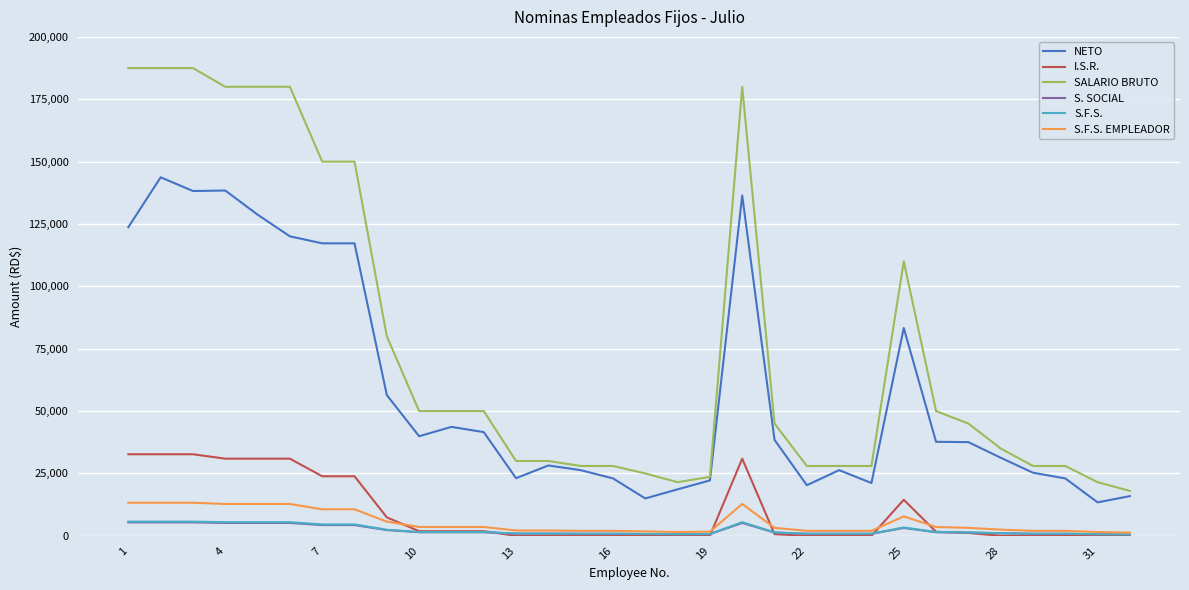

Which series has the largest total across all categories?

SALARIO BRUTO